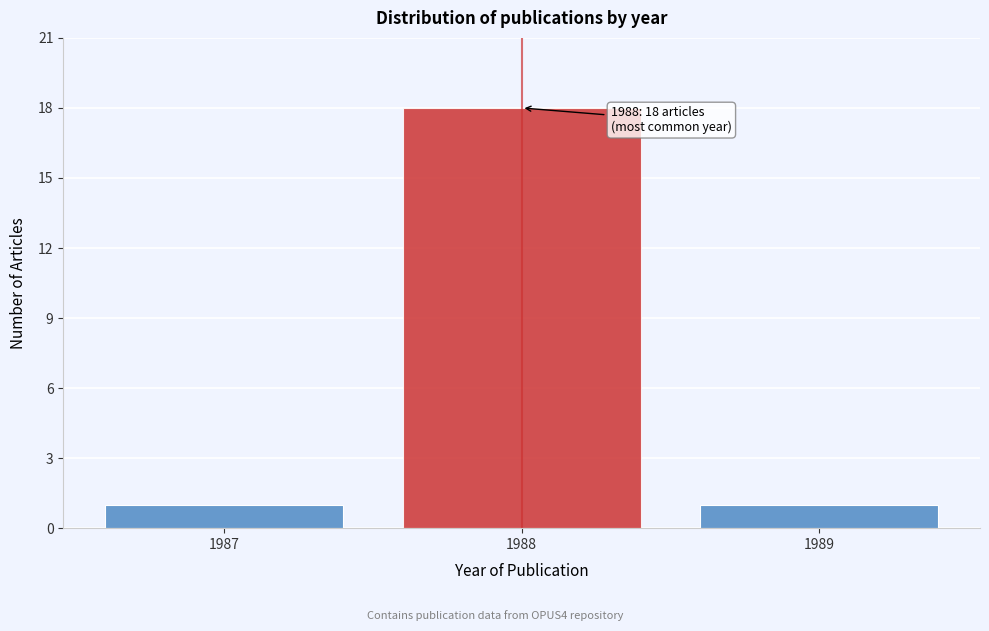

Reading left to right, extract all data points from this chart.

1	18	1